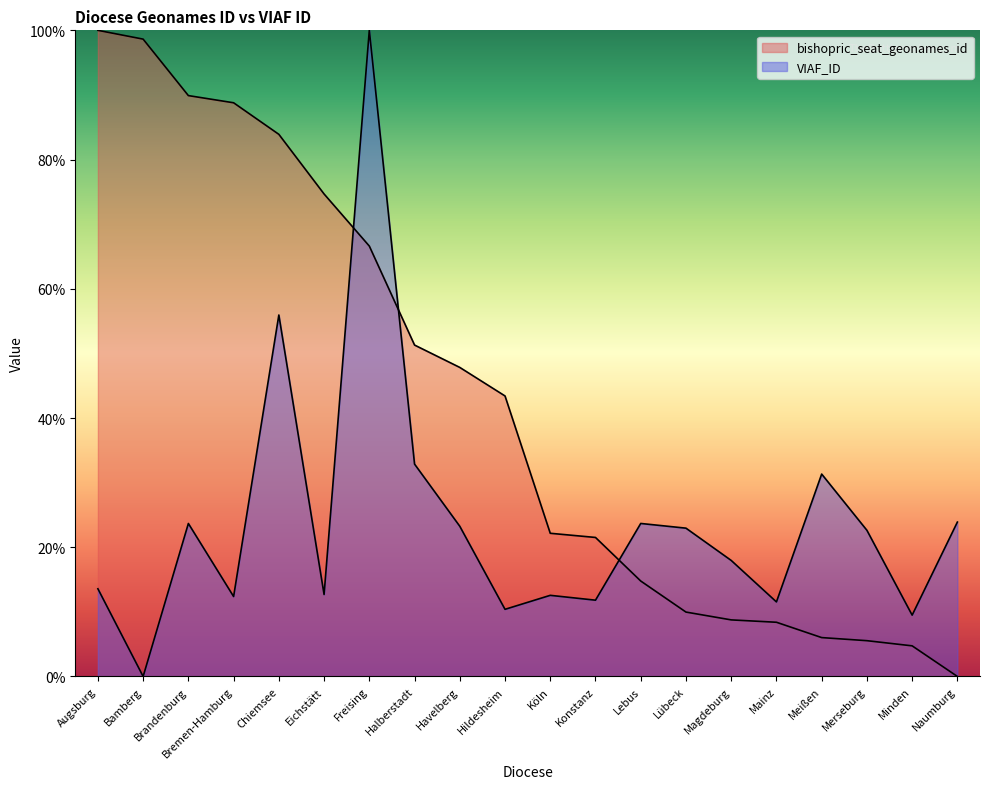

What is the difference between the bishopric_seat_geonames_id values at Lübeck and Freising?

56.6